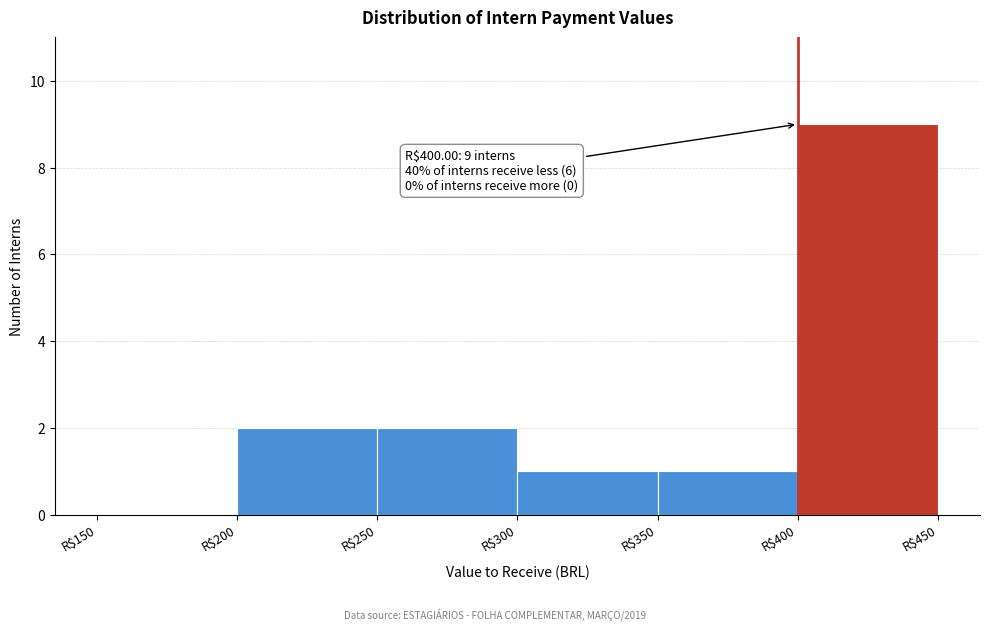

Which range on the x-axis has the tallest bar?

400 to 450